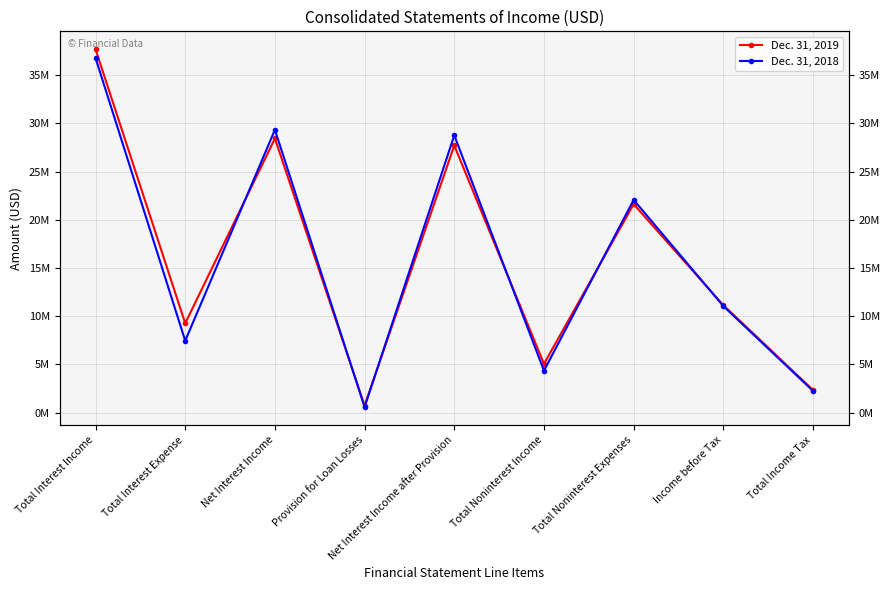

Which series ends up on top after the final intersection of Dec. 31, 2019 and Dec. 31, 2018?

Dec. 31, 2019